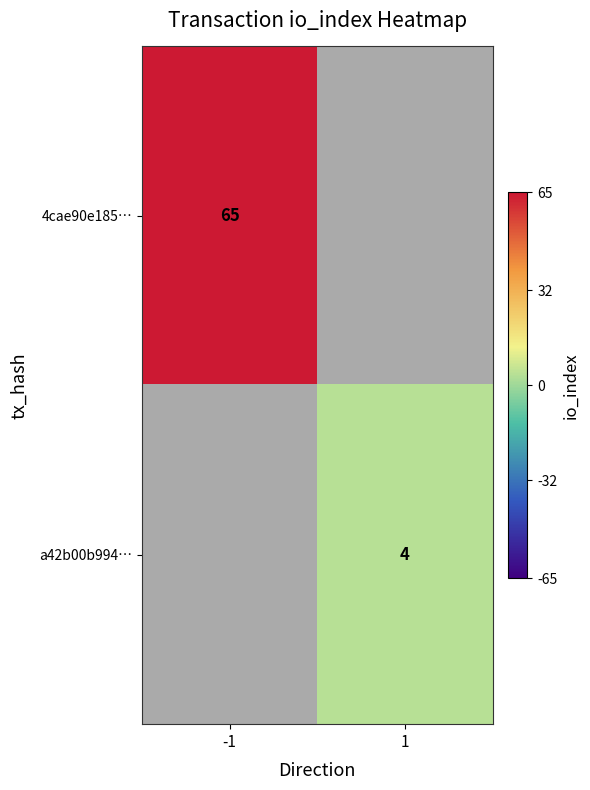

The value of 4cae90e185… at -1 is 28. True or false?

False